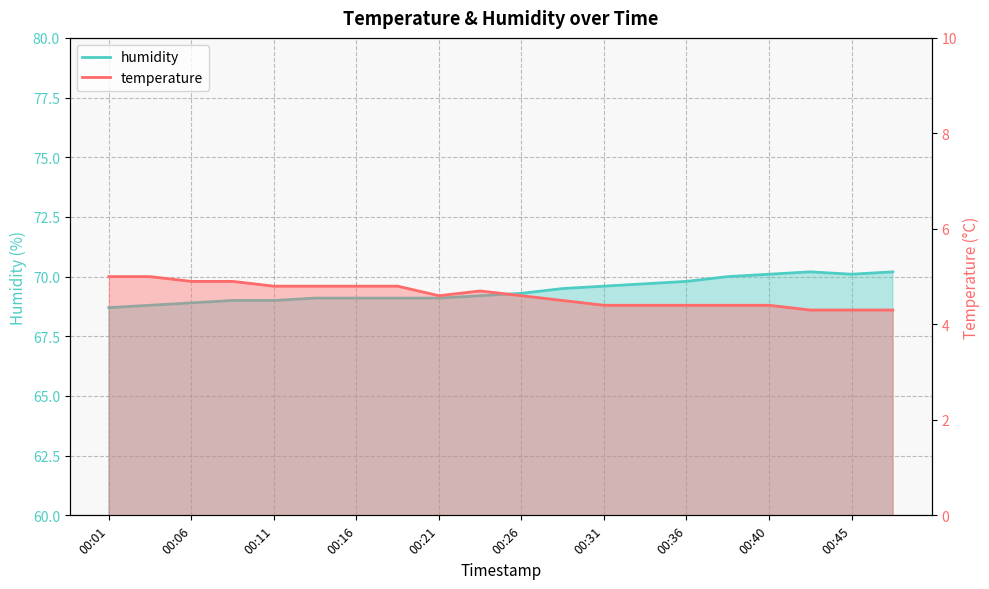

Is it true that humidity_line equals 69.3 at 00:26?

True